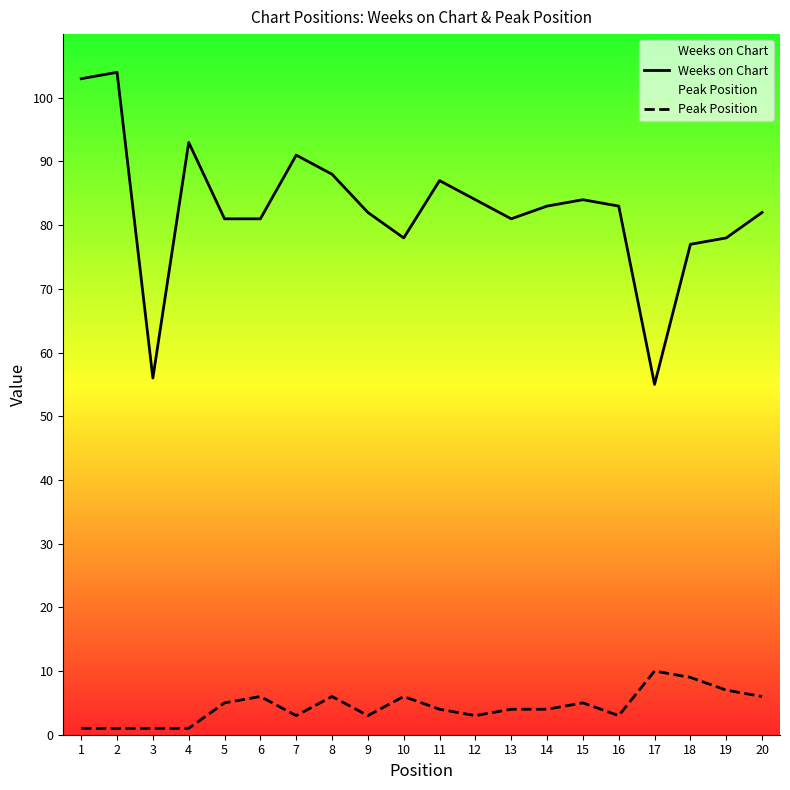

What is the total value across all series at 4?

94